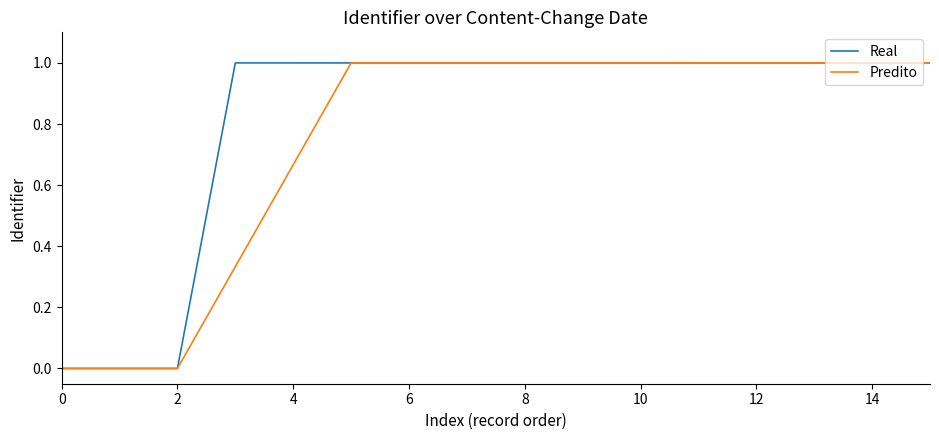

What is the maximum value for Real?

1.0